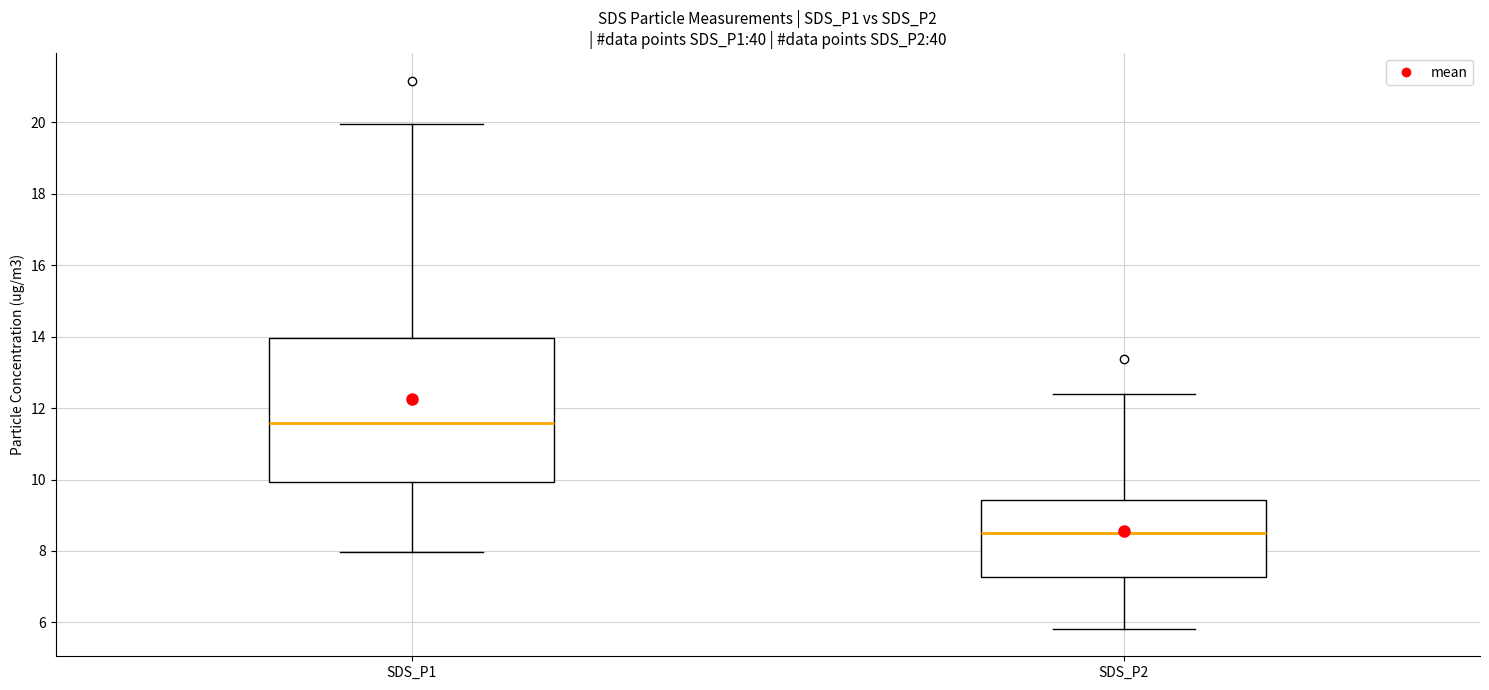

Reading left to right, read every box against the y-axis: the position of its median line, the range the box covers, and the ends of its whiskers. The values are not printed on the chart, so give them approximately, as read against the axis.

SDS_P1: median 11.6, box 10.0 to 14.0, whiskers 8.0 to 20.0
SDS_P2: median 8.6, box 7.2 to 9.4, whiskers 5.8 to 12.4